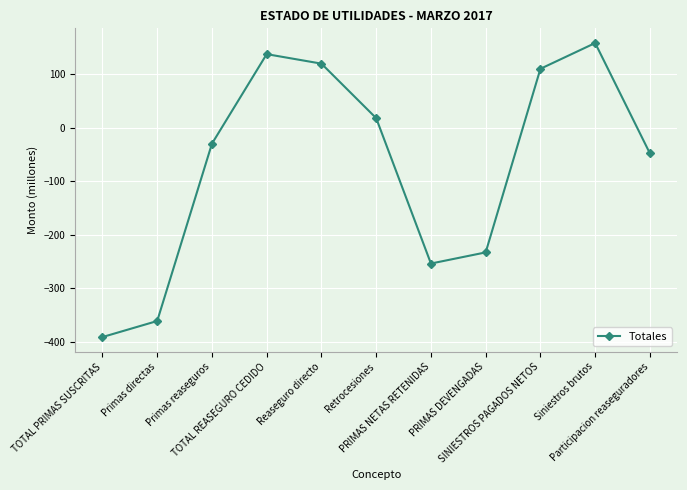

Read the value at TOTAL PRIMAS SUSCRITAS.

-390.7